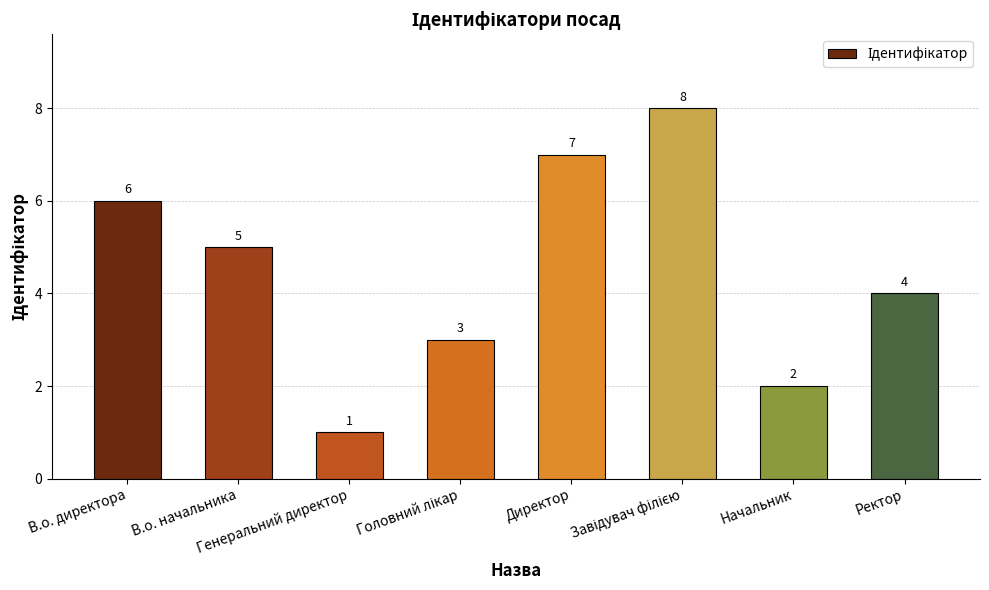

What is the value of the 3rd bar from the left?

1